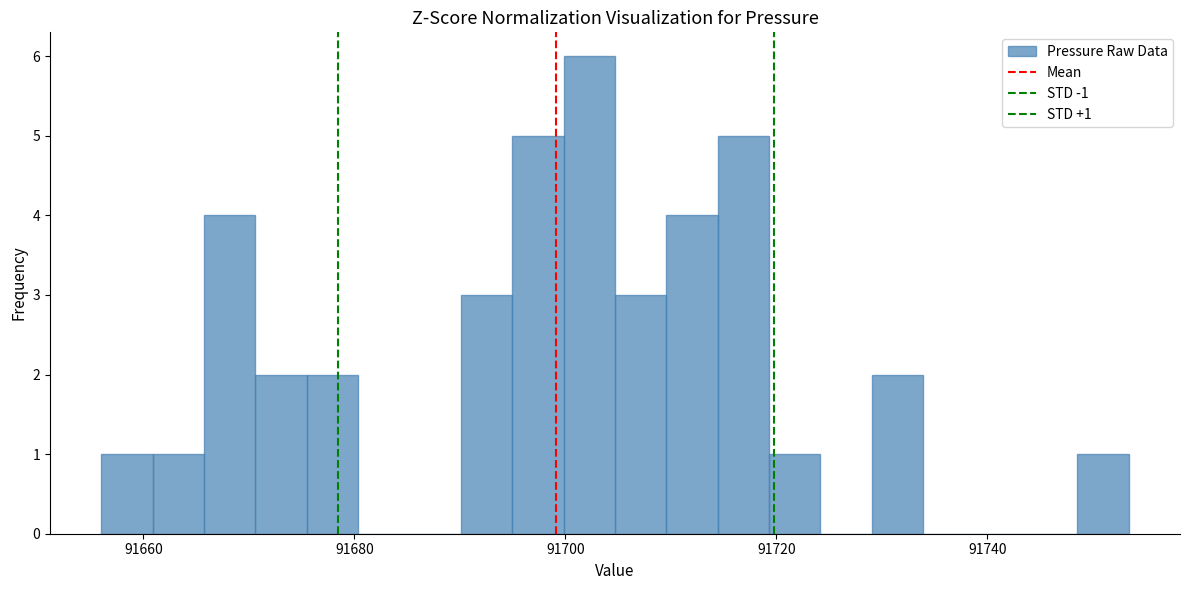

Around what value on the x-axis is the tallest bar? Give the approximate position of its centre, as read against the axis.

91702